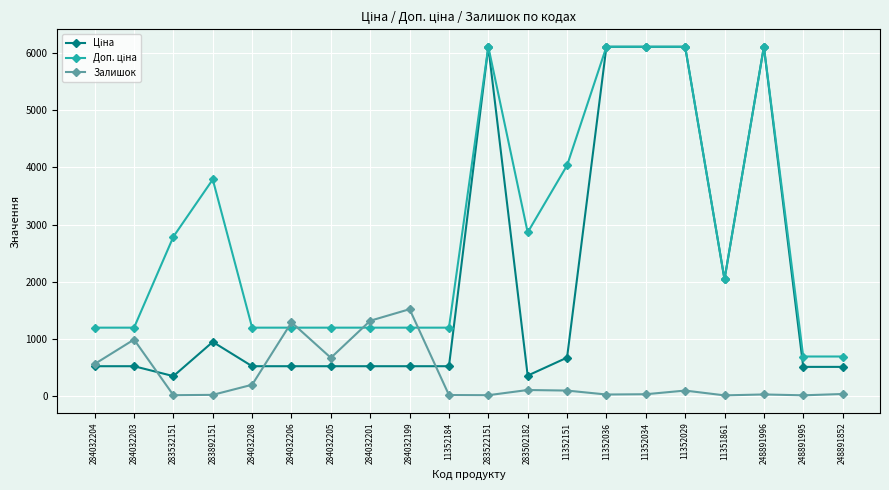

At how many categories does at least one series exceed 5431?

5